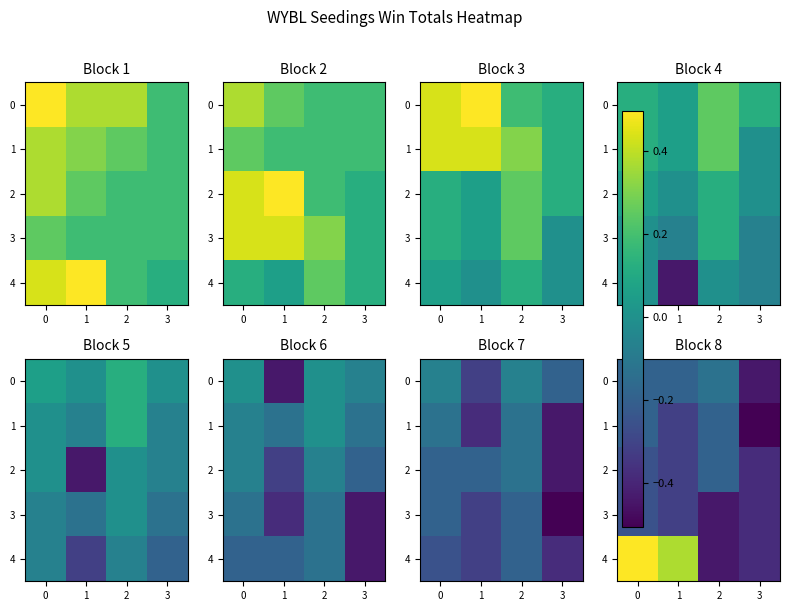

List the series in order of their peak value, highest first.

4, 0, 1, 2, 3